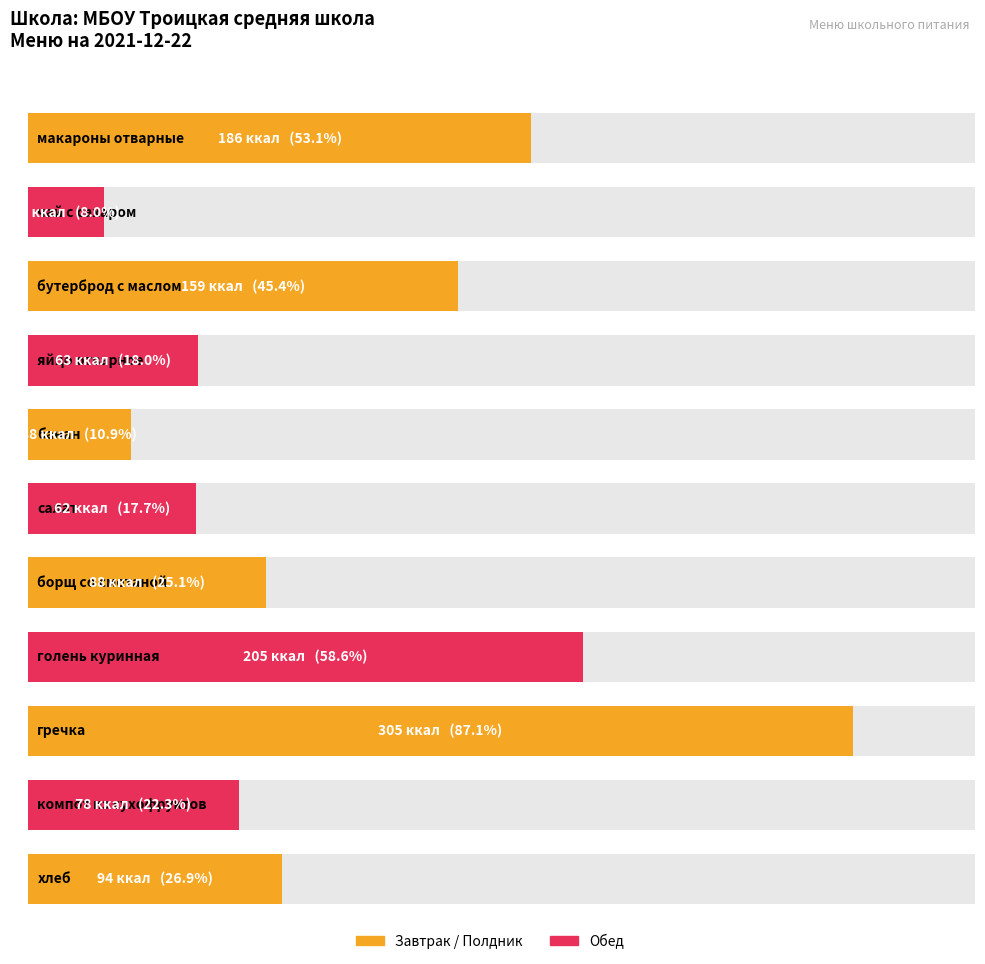

At which category does the chart reach its peak across all series?

гречка